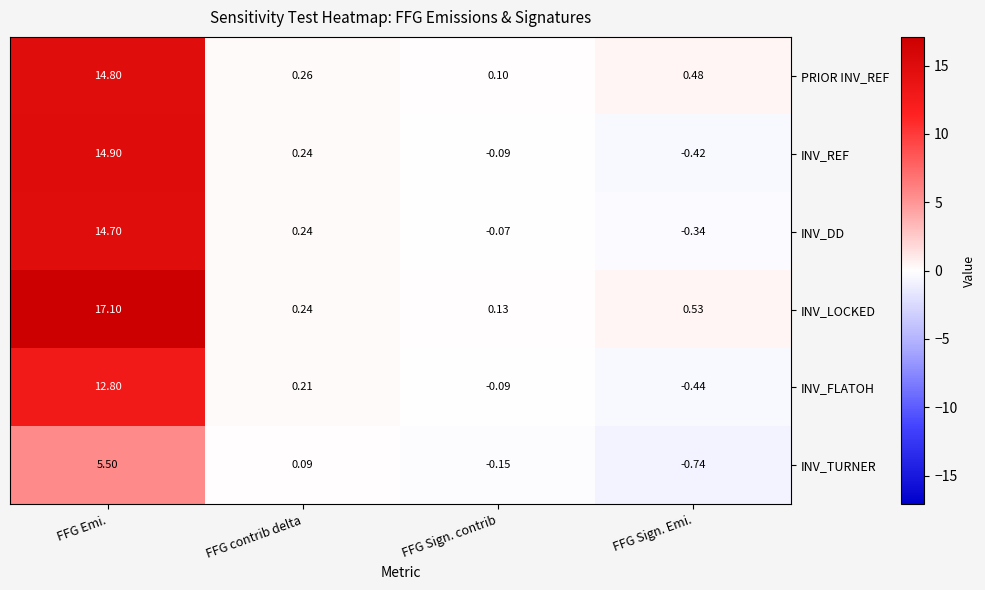

Rank the series at FFG Emi. from lowest to highest value.

INV_TURNER, INV_FLATOH, INV_DD, PRIOR INV_REF, INV_REF, INV_LOCKED